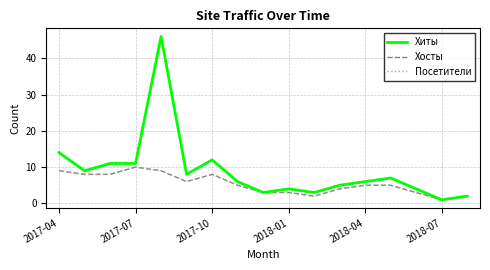

What is the label of the 17th point from the right?

2017-04